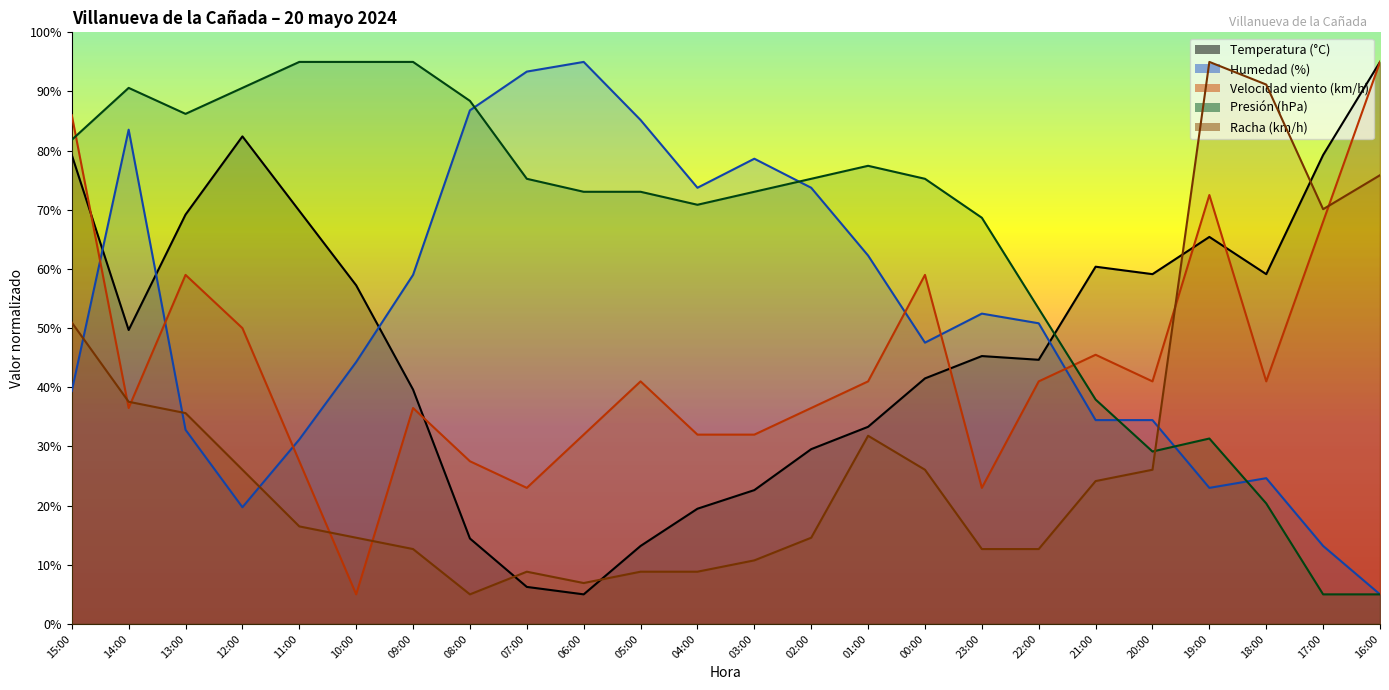

Between which two adjacent categories do Presión (hPa) and Velocidad viento (km/h) first intersect?

15:00 and 14:00